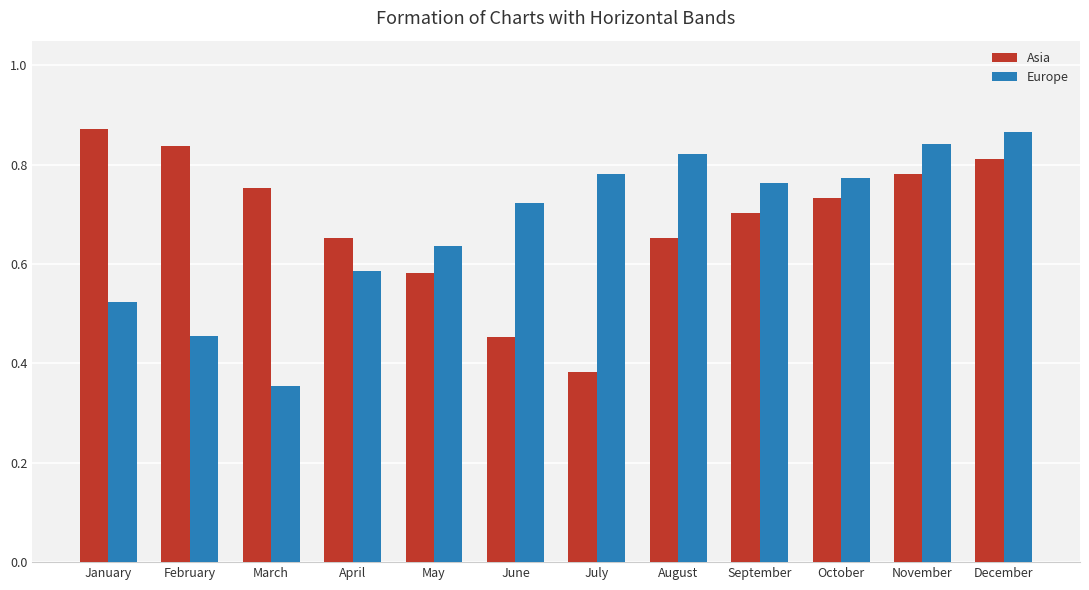

Between September and November, which series saw the biggest shift?

Asia